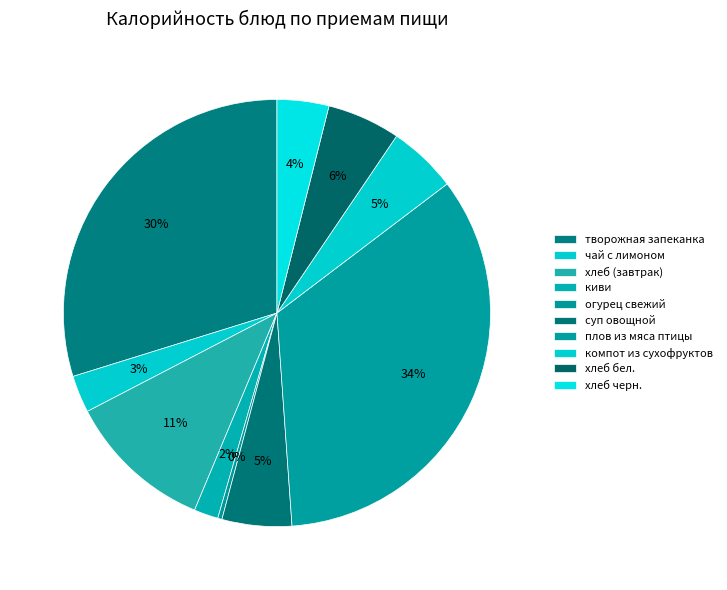

Is it true that суп овощной is 1% of the pie?

False